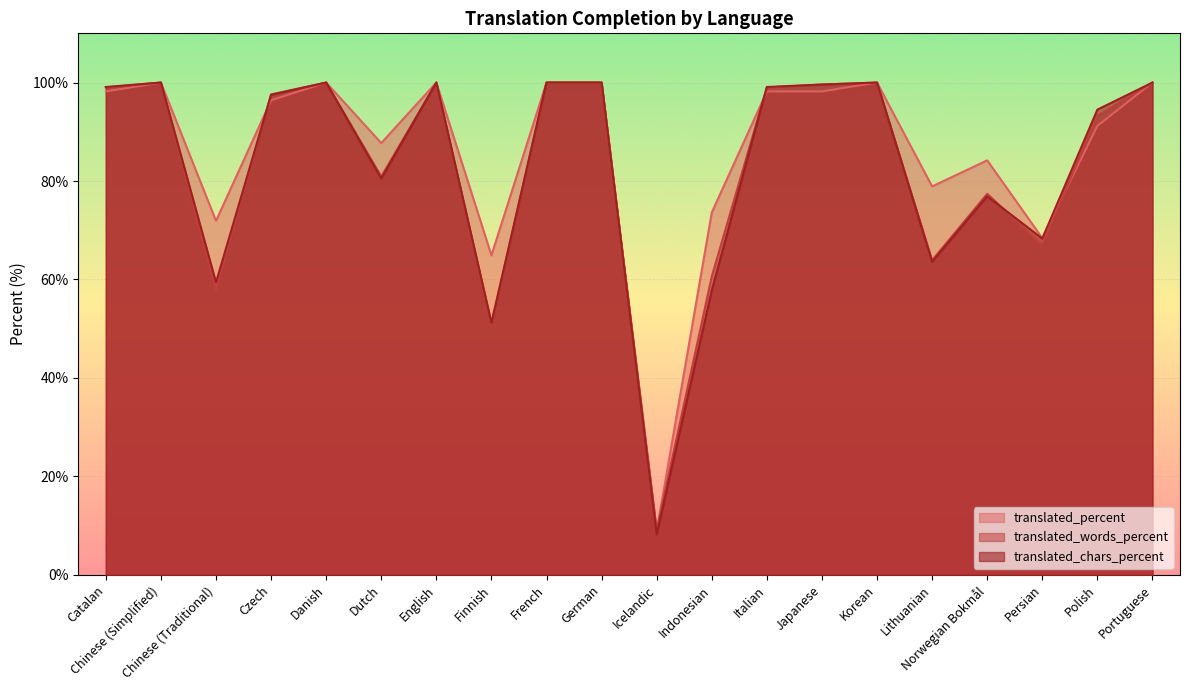

Does the chart display data point markers on the line(s)?

No